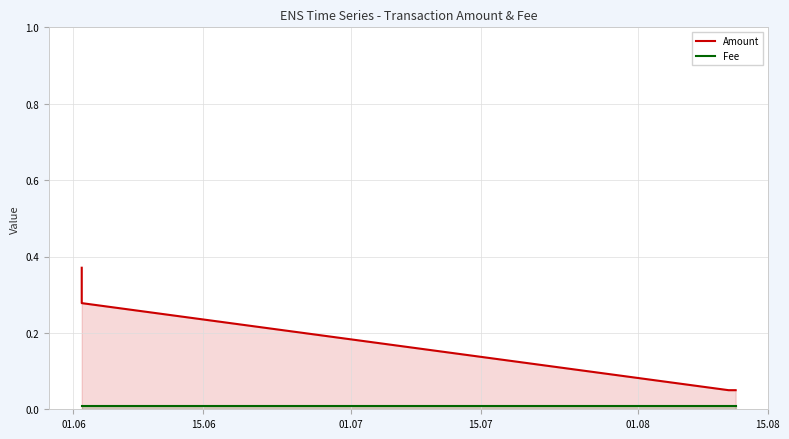

Rank the series by their average value, from highest to lowest.

Amount, Fee